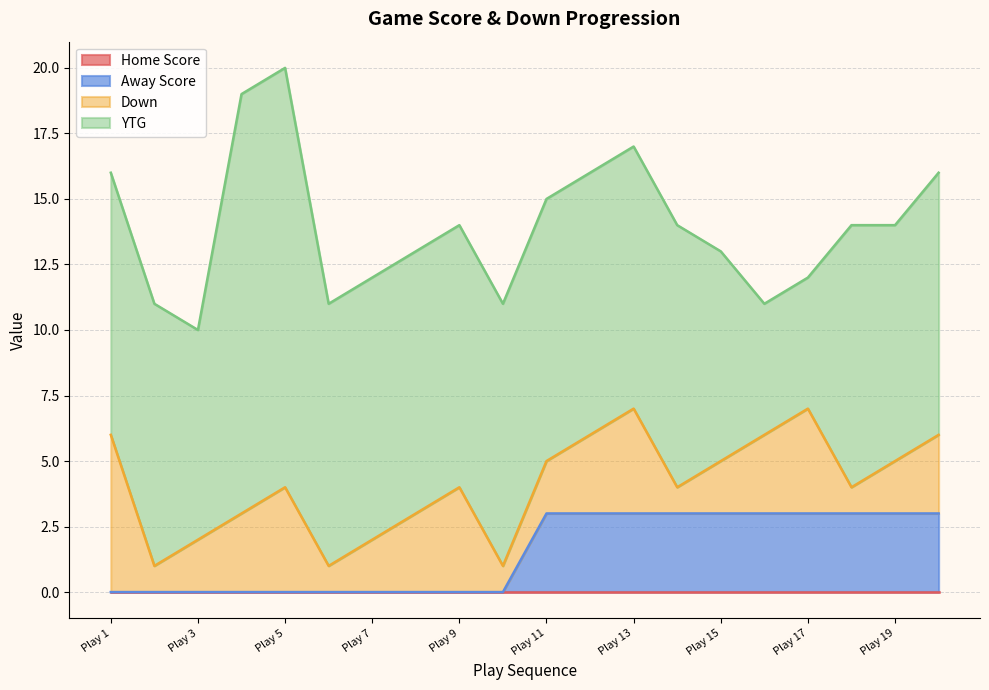

What is the difference between the maximum and minimum values in the Down series?

5